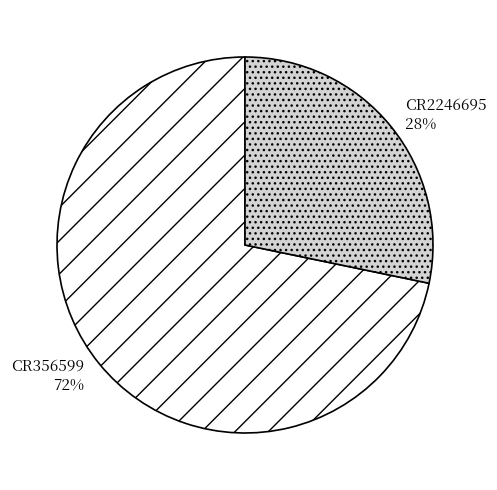

Between CR356599 and CR2246695, which is larger?

CR356599